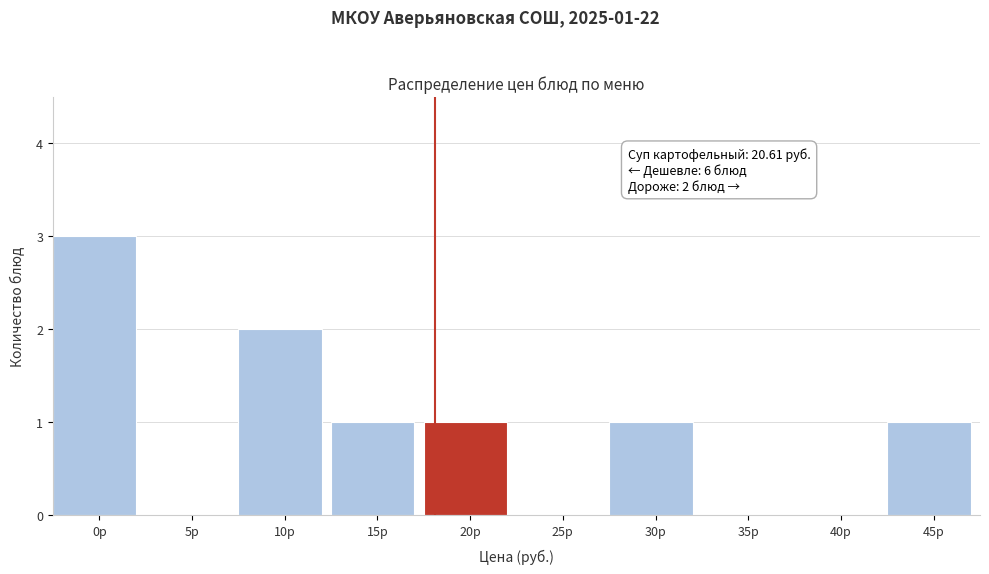

Reading left to right, extract all data points from this chart.

0р=3	5р=0	10р=2	15р=1	20р=1	25р=0	30р=1	35р=0	40р=0	45р=1